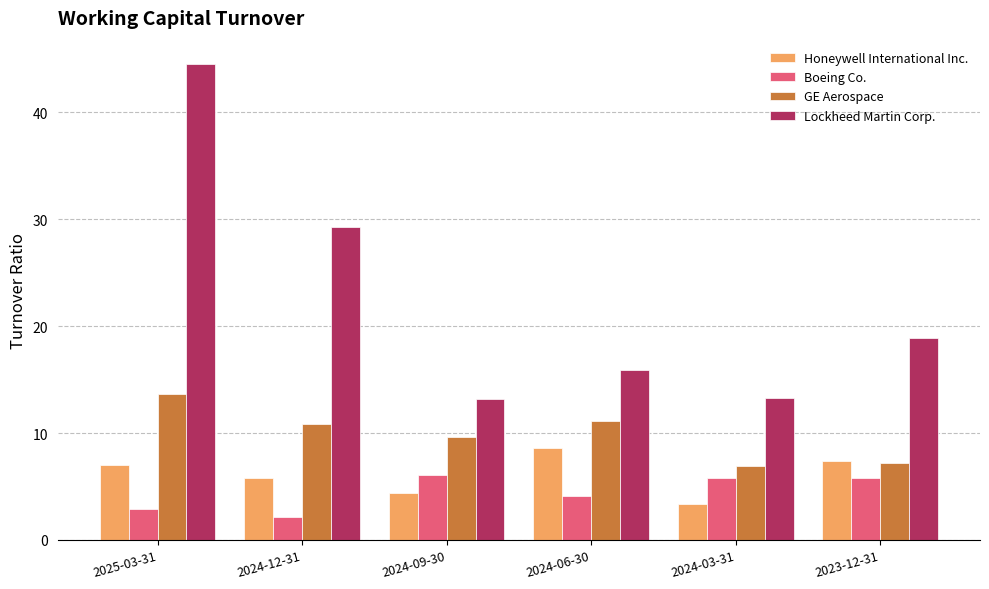

Which series changed the most between 2025-03-31 and 2024-03-31?

Lockheed Martin Corp.